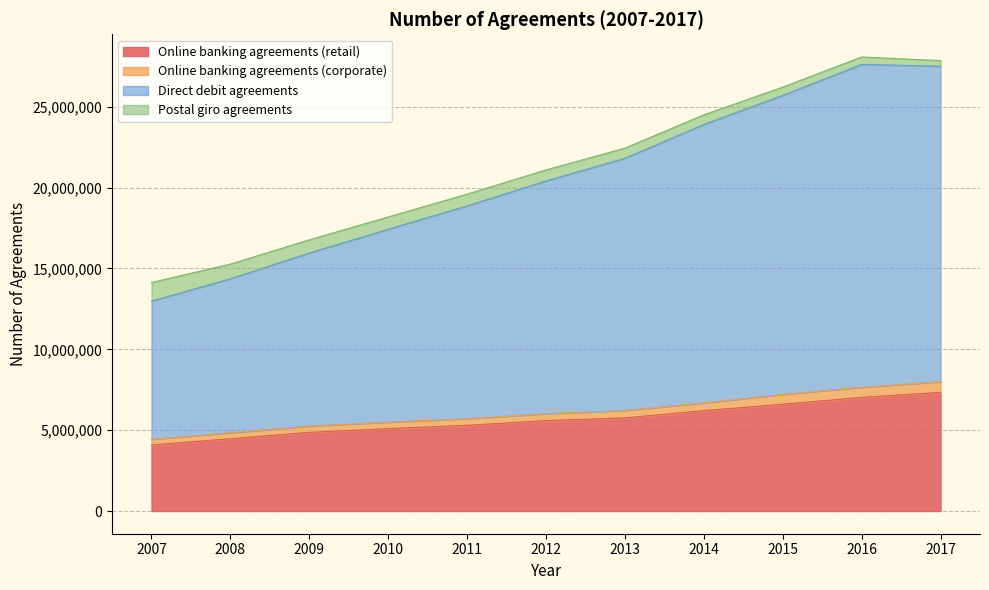

What are all the series names shown in the legend?

Online banking agreements (retail), Online banking agreements (corporate), Direct debit agreements, Postal giro agreements